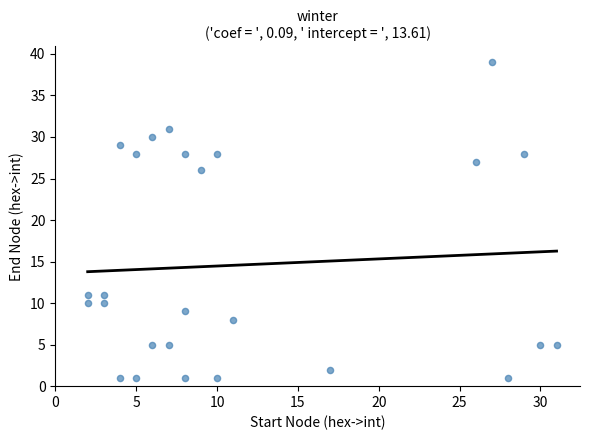

What is the range of Y values (max minus min)?

38